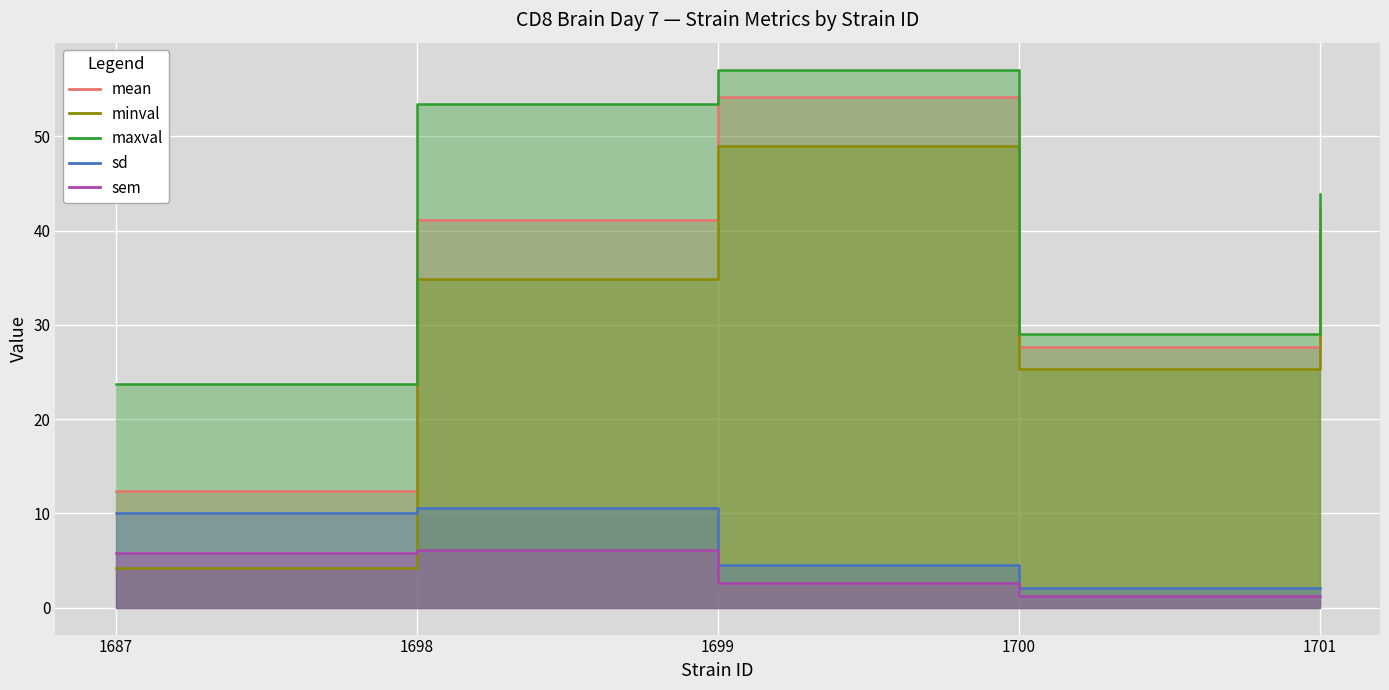

Which series has the largest total across all categories?

maxval